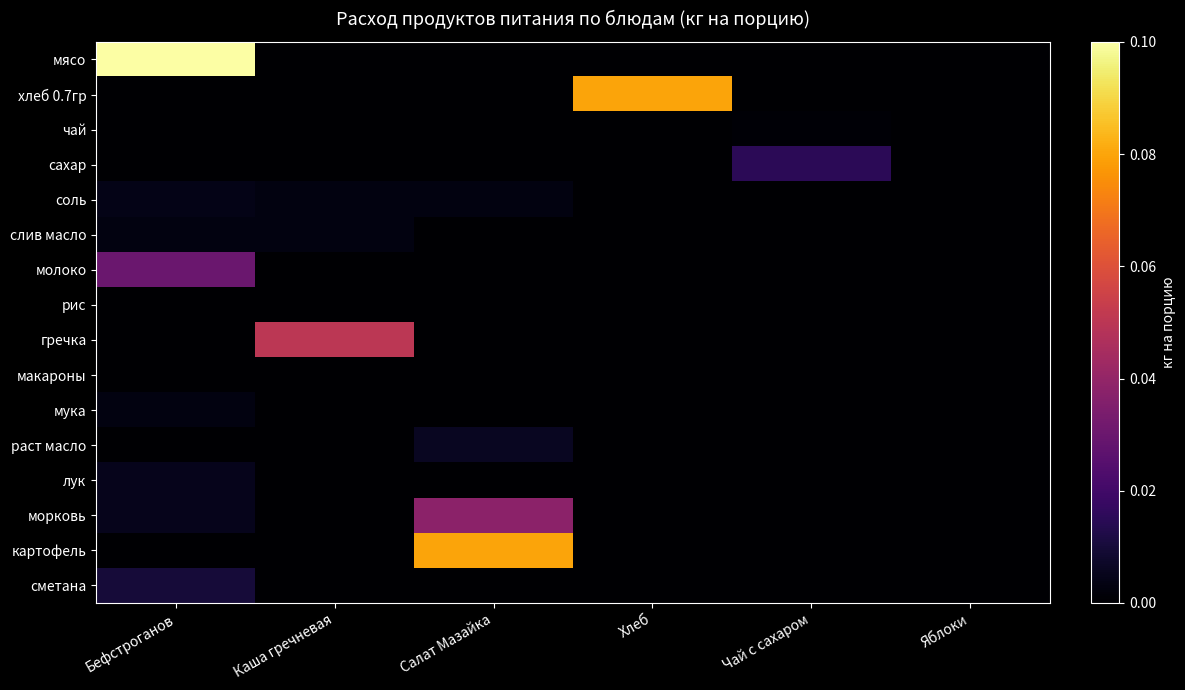

Between Хлеб and Чай с сахаром, which is larger?

Хлеб